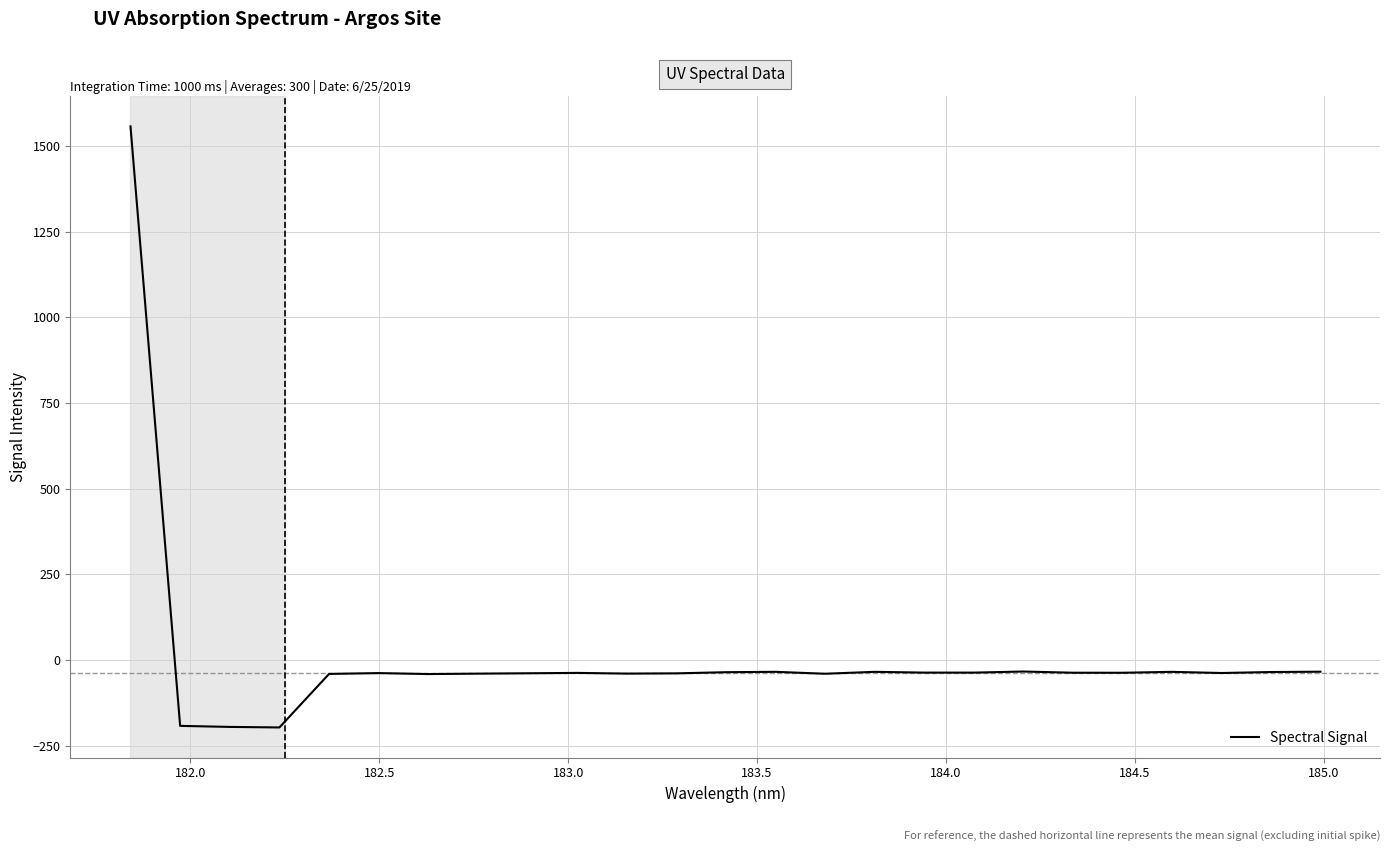

What is the smallest value displayed?

-196.8